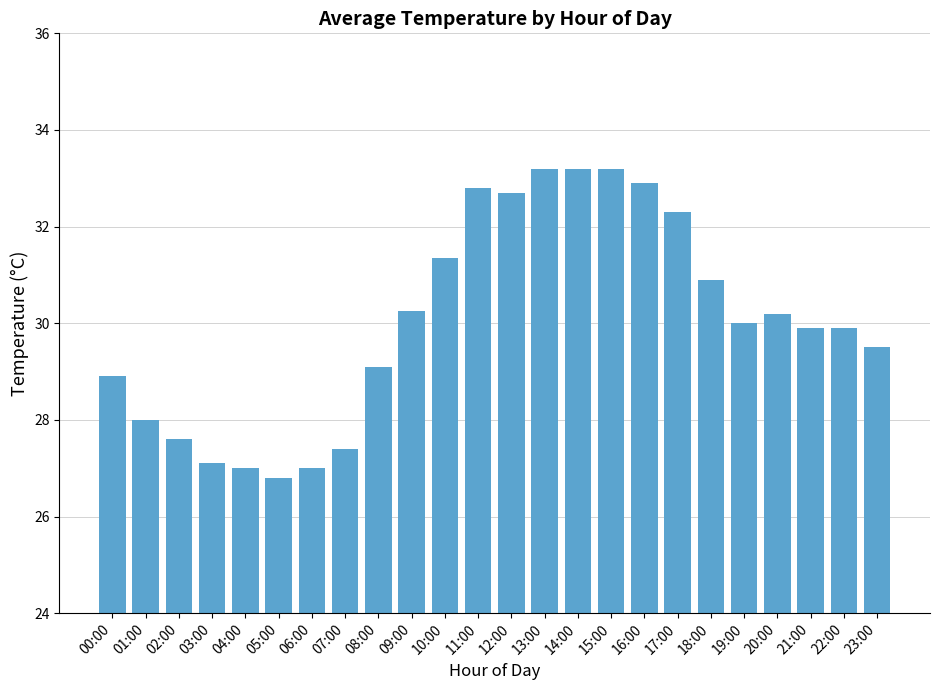

What is the change in value from 05:00 to 06:00?

+0.2